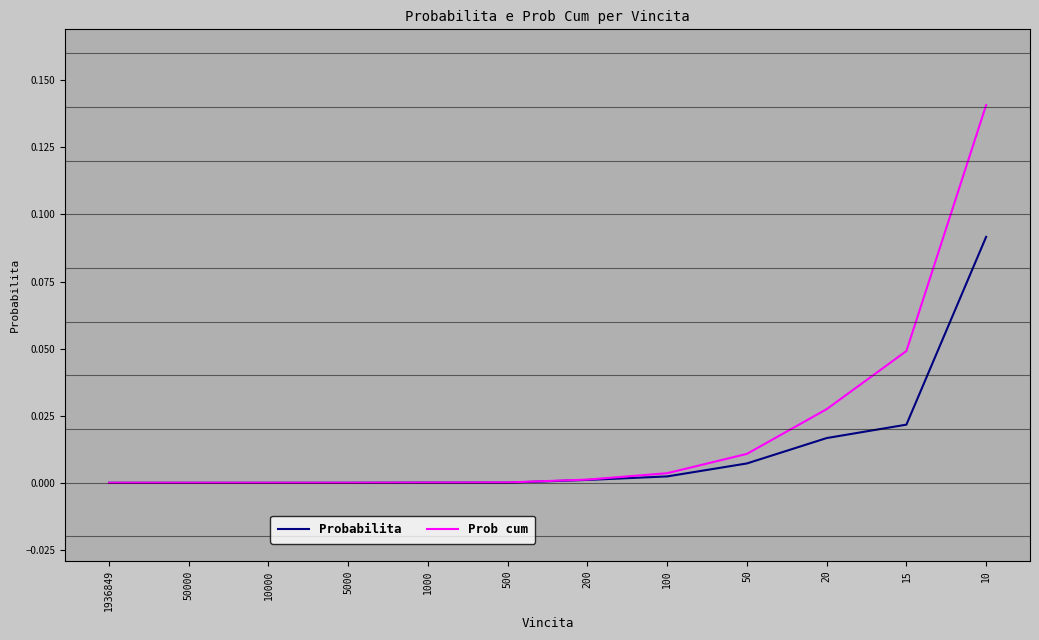

List the series in order of their peak value, highest first.

Prob cum, Probabilita